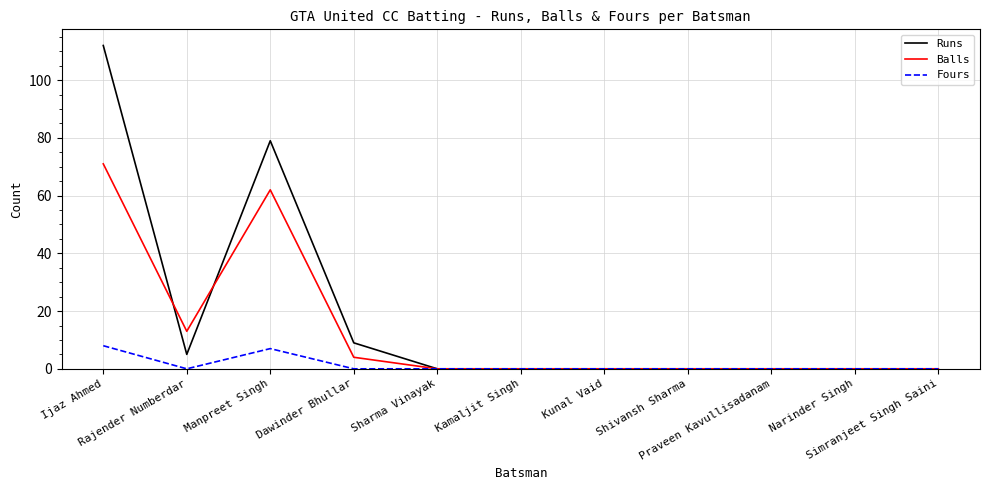

What is the maximum value shown in the chart?

112